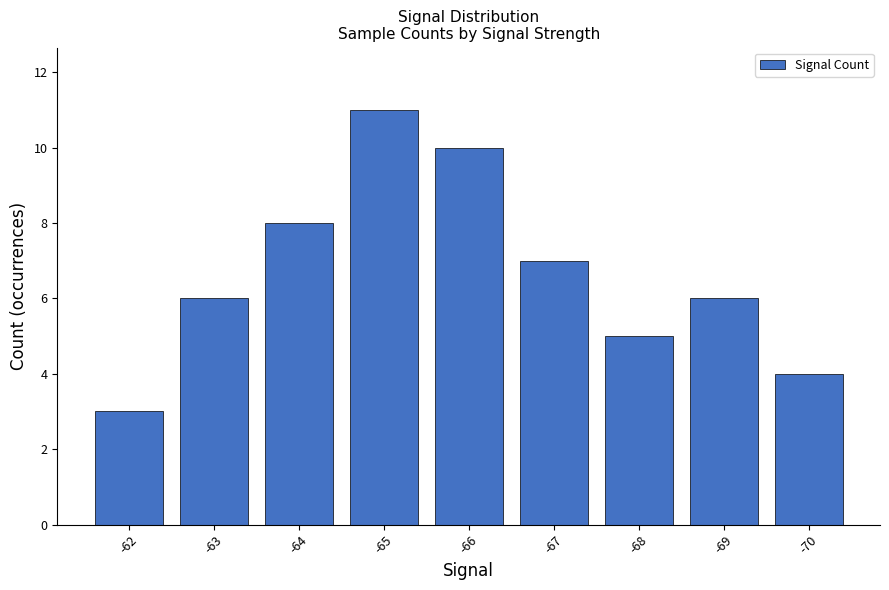

What is the difference between the second highest and minimum values?

7